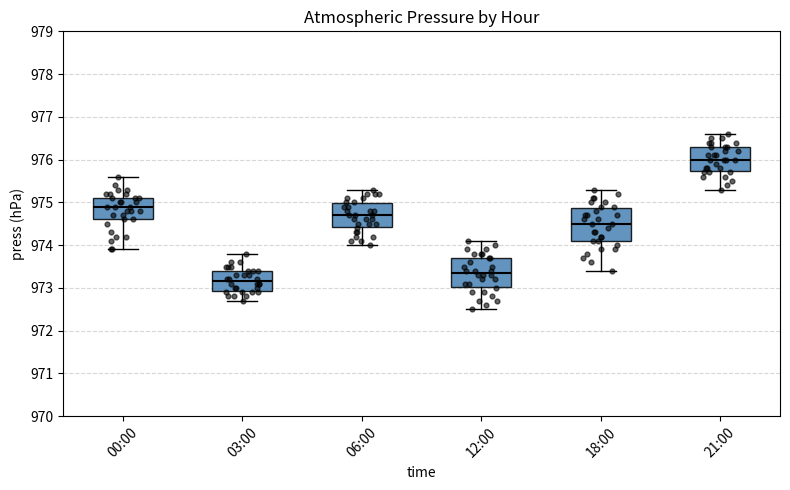

Which box has the lowest median line?

03:00